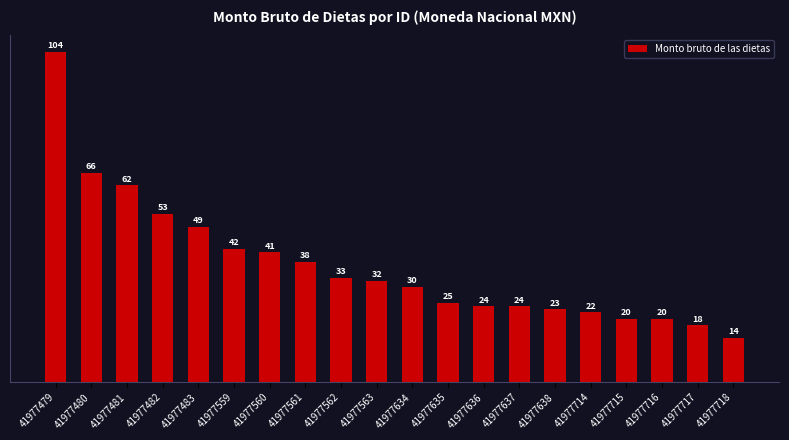

What is the value of the 5th bar from the left?

49